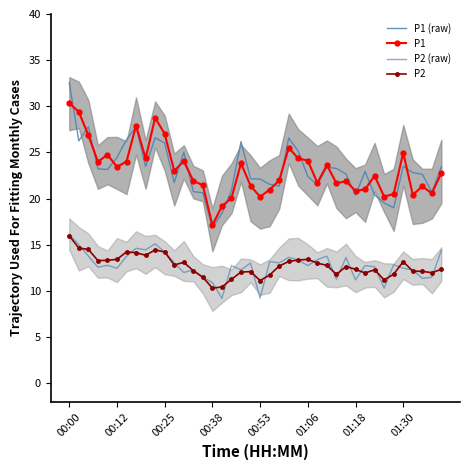

What are all the series names shown in the legend?

P1 (raw), P1, P2 (raw), P2